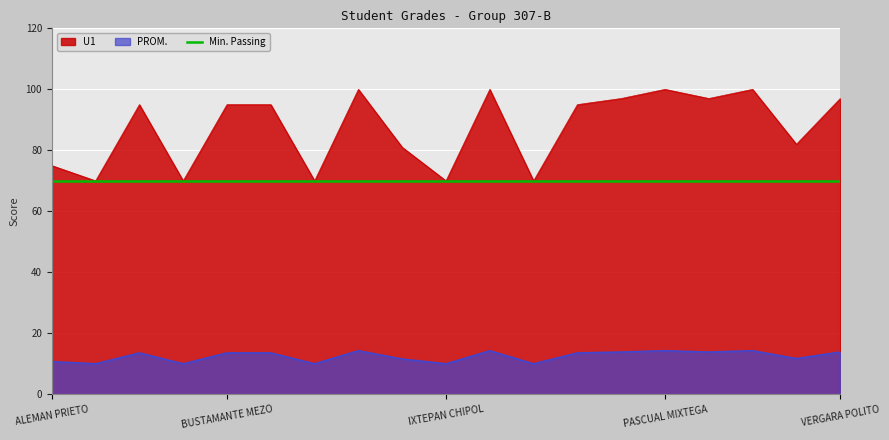

At how many categories does at least one series exceed 87?

11